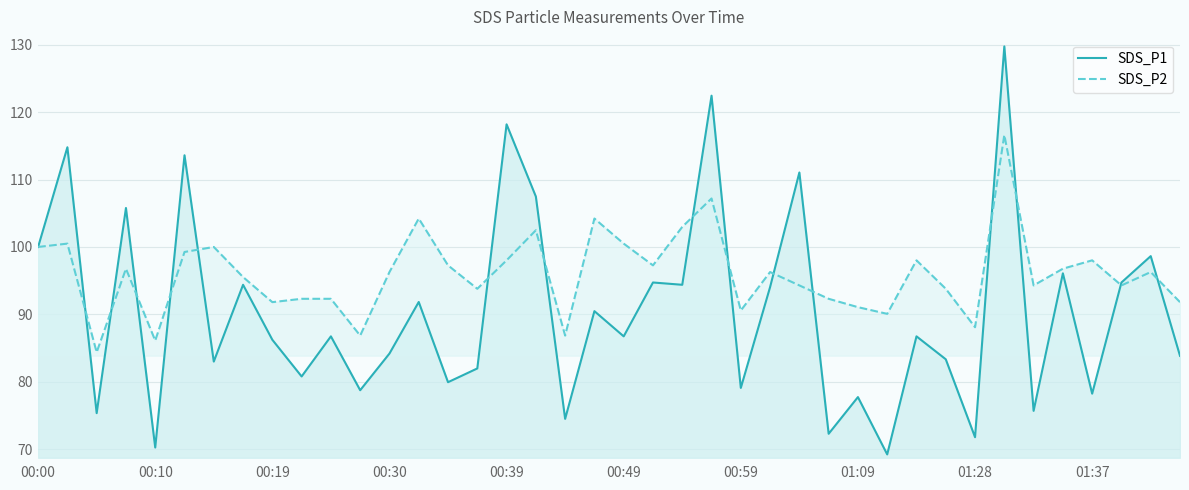

True or false: SDS_P1 and SDS_P2 cross at least once.

True